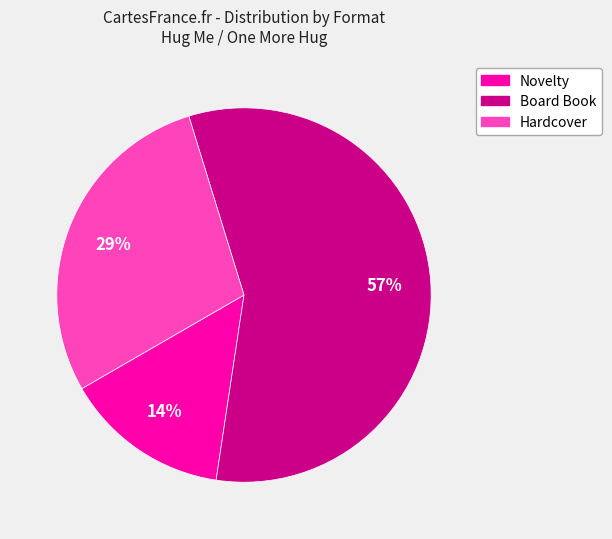

Combined, do Board Book and Novelty account for over 50%?

Yes